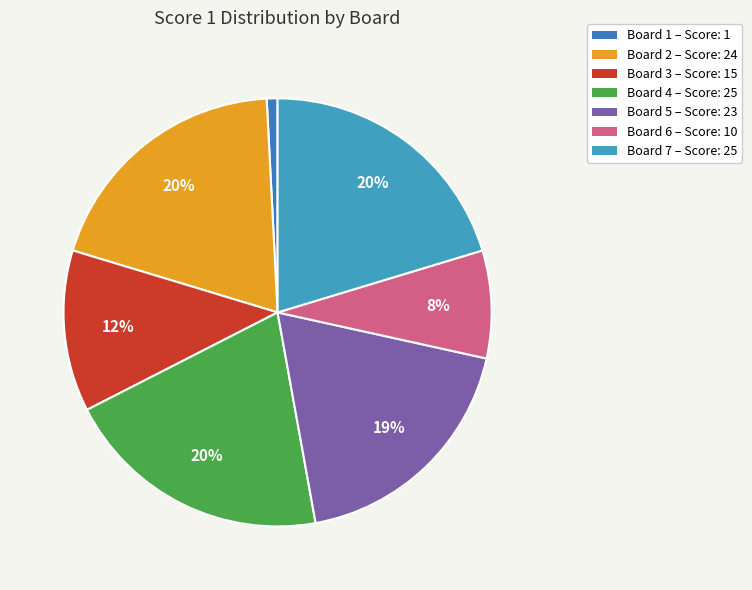

What percentage is the Board 5 slice, to the nearest percent?

19%